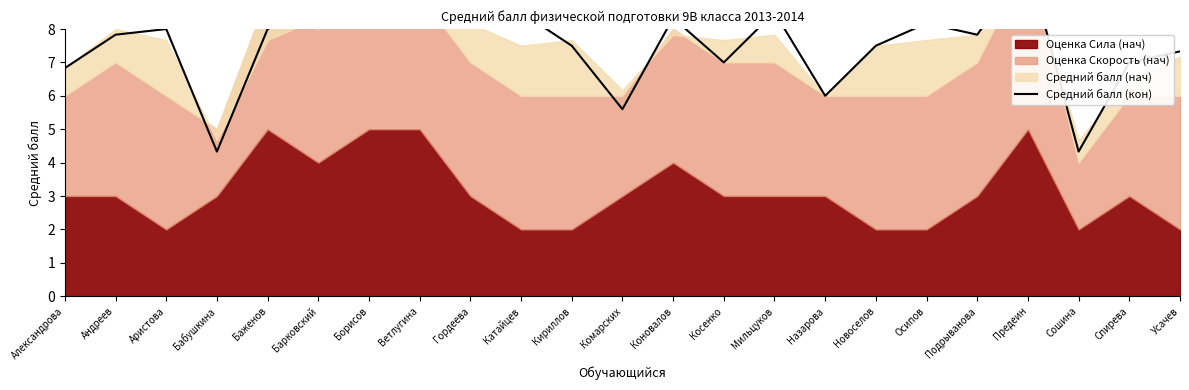

What is the value of the 17th point from the left?

7.5